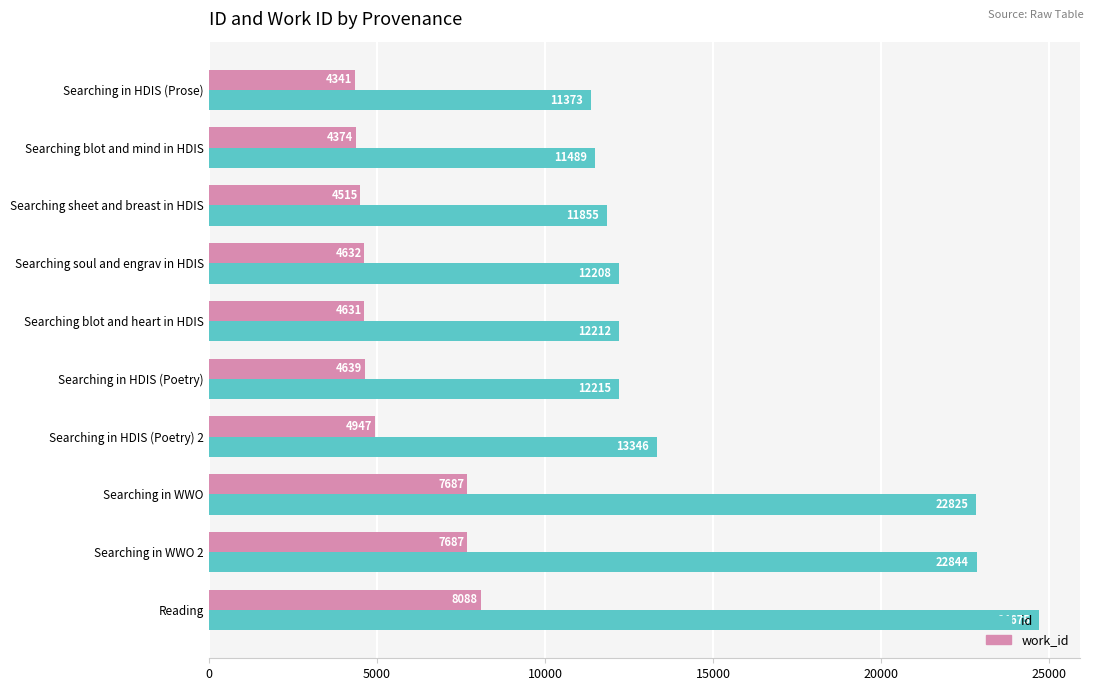

What is the maximum value shown in the chart?

24675